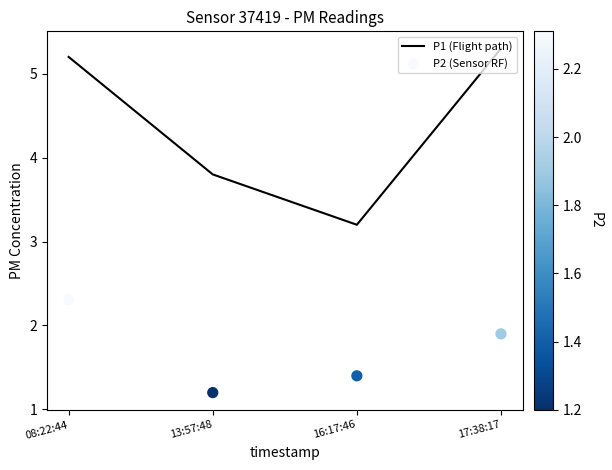

At how many categories does at least one series exceed 2?

4